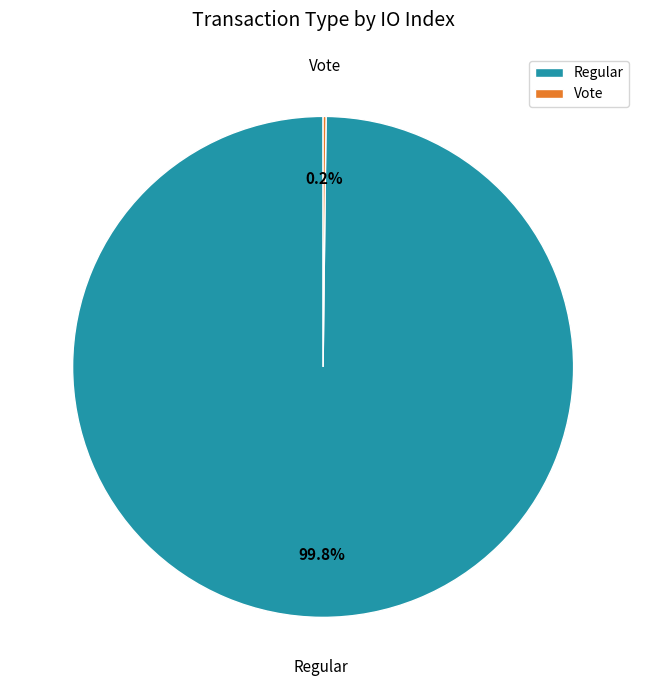

Which category has the biggest portion of the pie?

Regular